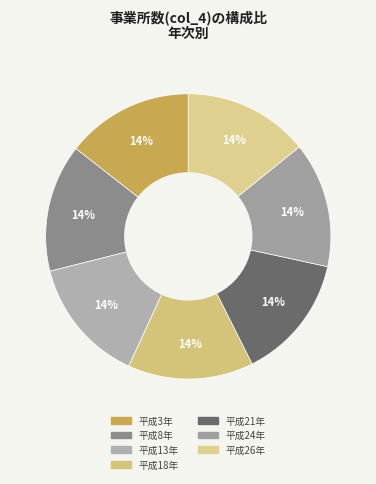

Between 平成21年 and 平成8年, which is larger?

平成8年